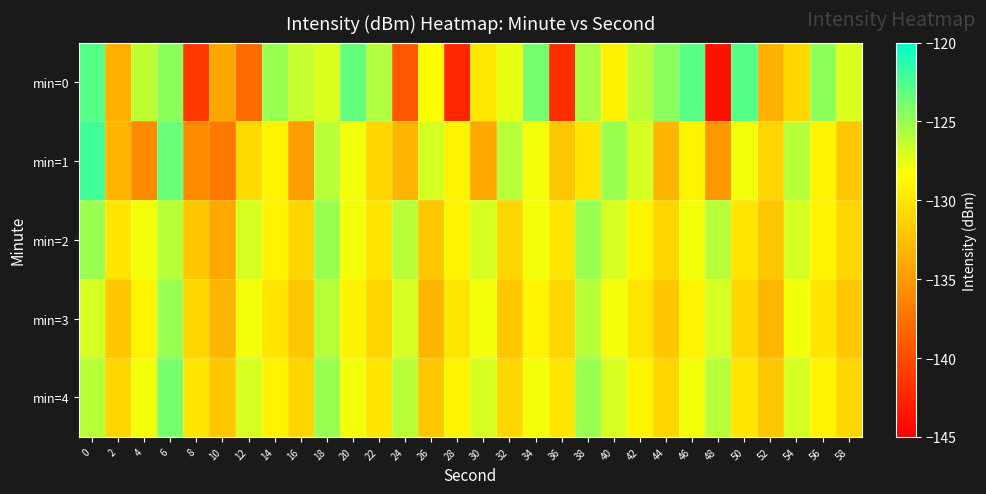

Reading right to left, list all the values displayed in this chart.

min=0: 58=-127.1	56=-124.7	54=-130.9	52=-133.5	50=-122.8	48=-143.7	46=-122.9	44=-124.5	42=-126.1	40=-129.3	38=-125.7	36=-142.0	34=-123.9	32=-127.5	30=-129.9	28=-142.5	26=-128.5	24=-139.3	22=-125.9	20=-123.3	18=-127.2	16=-126.5	14=-125.0	12=-137.8	10=-134.1	8=-141.2	6=-124.6	4=-126.2	2=-133.6	0=-122.7
min=1: 58=-132.0	56=-129.0	54=-126.0	52=-131.0	50=-128.0	48=-135.0	46=-129.0	44=-133.0	42=-127.0	40=-125.0	38=-130.0	36=-132.0	34=-128.0	32=-126.0	30=-134.0	28=-129.0	26=-127.0	24=-133.0	22=-131.0	20=-128.0	18=-126.1	16=-134.6	14=-129.1	12=-130.8	10=-137.1	8=-135.9	6=-123.4	4=-135.8	2=-133.0	0=-122.2
min=2: 58=-131.0	56=-129.0	54=-127.0	52=-132.0	50=-130.0	48=-126.0	46=-128.0	44=-131.0	42=-129.0	40=-127.0	38=-125.0	36=-130.0	34=-128.0	32=-131.0	30=-127.0	28=-129.0	26=-132.0	24=-126.0	22=-130.0	20=-128.0	18=-125.0	16=-131.0	14=-129.0	12=-127.0	10=-134.0	8=-132.0	6=-126.0	4=-128.0	2=-130.0	0=-125.0
min=3: 58=-132.0	56=-130.0	54=-128.0	52=-133.0	50=-131.0	48=-127.0	46=-129.0	44=-132.0	42=-130.0	40=-128.0	38=-126.0	36=-131.0	34=-129.0	32=-132.0	30=-128.0	28=-130.0	26=-133.0	24=-127.0	22=-131.0	20=-129.0	18=-126.0	16=-132.0	14=-130.0	12=-128.0	10=-133.0	8=-131.0	6=-125.0	4=-129.0	2=-132.0	0=-127.0
min=4: 58=-131.0	56=-129.0	54=-127.0	52=-132.0	50=-130.0	48=-126.0	46=-128.0	44=-131.0	42=-129.0	40=-127.0	38=-125.0	36=-130.0	34=-128.0	32=-131.0	30=-127.0	28=-129.0	26=-132.0	24=-126.0	22=-130.0	20=-128.0	18=-125.0	16=-131.0	14=-129.0	12=-127.0	10=-132.0	8=-130.0	6=-124.0	4=-128.0	2=-131.0	0=-126.0